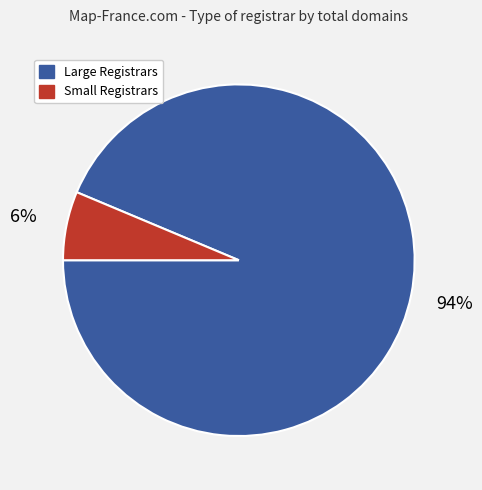

Is there a majority slice in this chart?

Yes